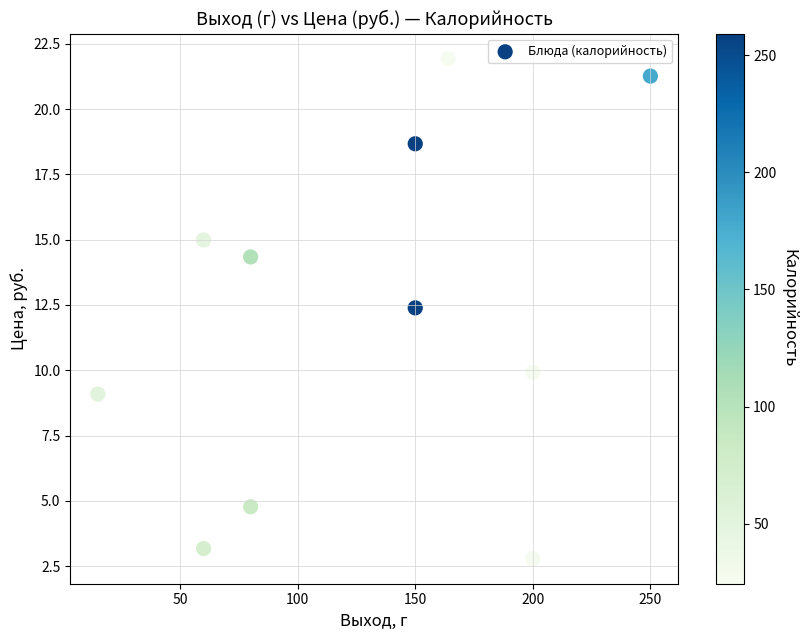

What is the range of X values (max minus min)?

235.0